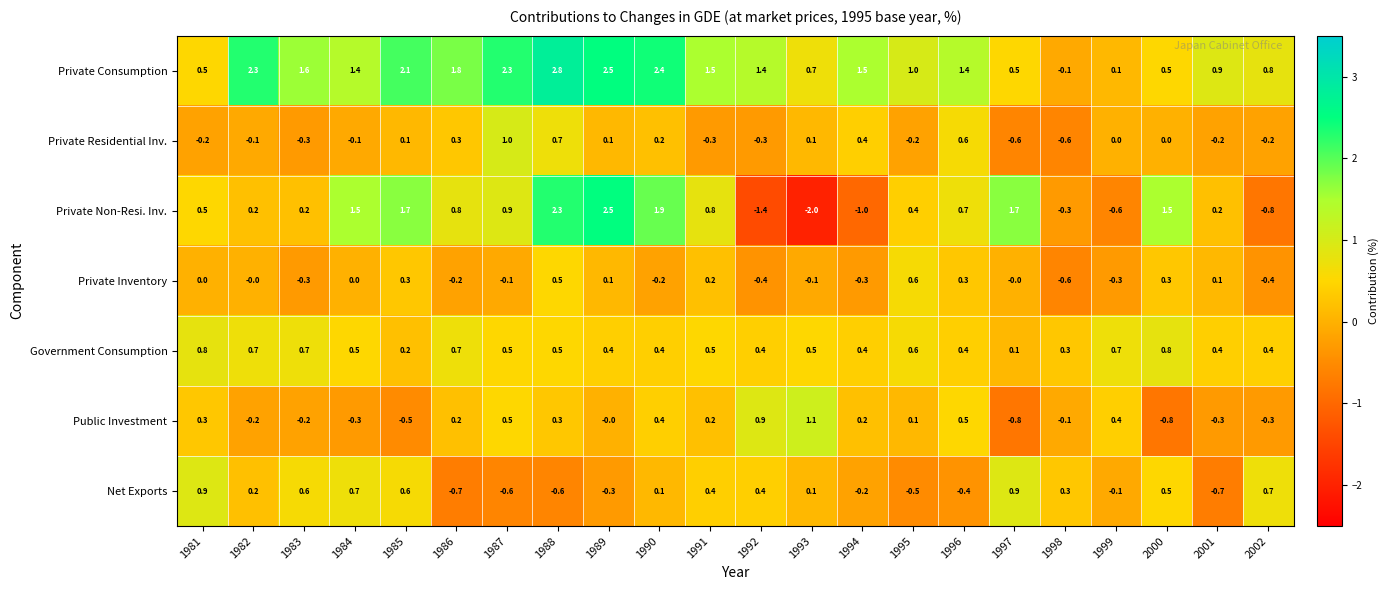

How many distinct data groups are displayed?

7